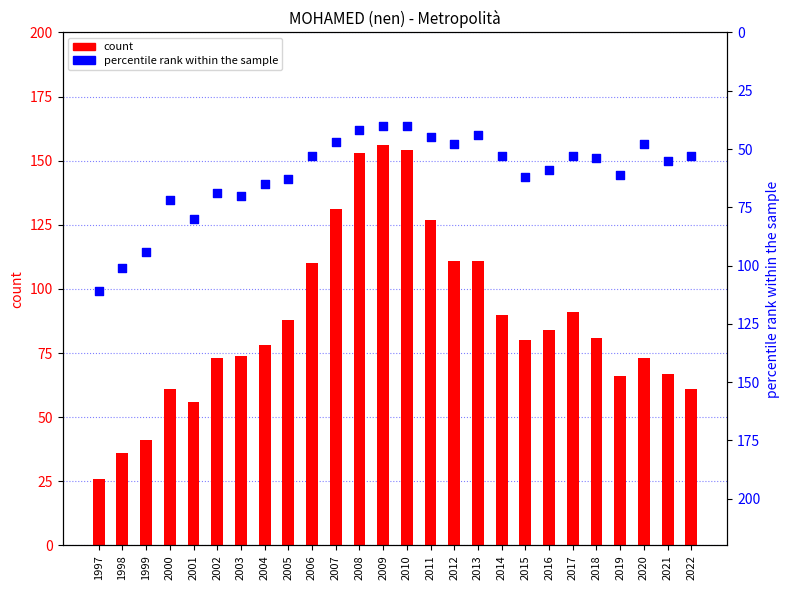

What are all the series names shown in the legend?

count, percentile rank within the sample